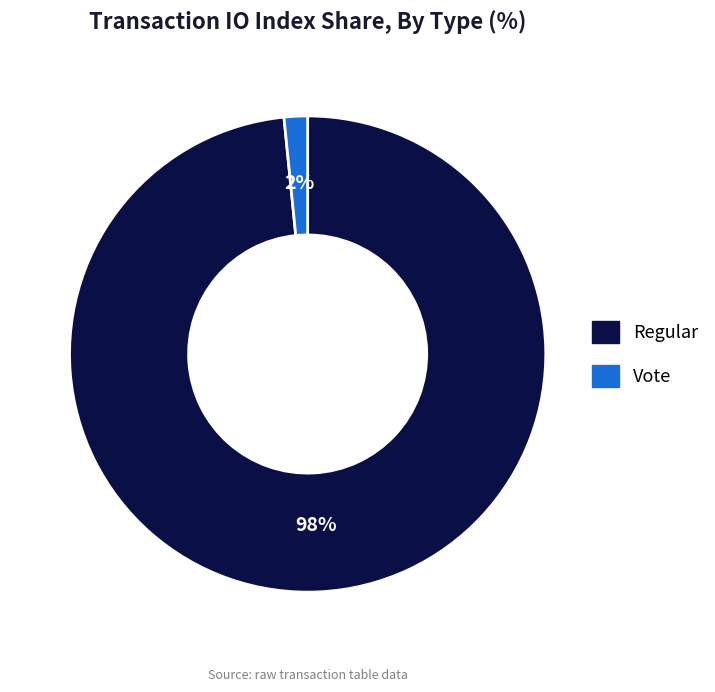

Rank the categories by value from highest to lowest.

Regular, Vote